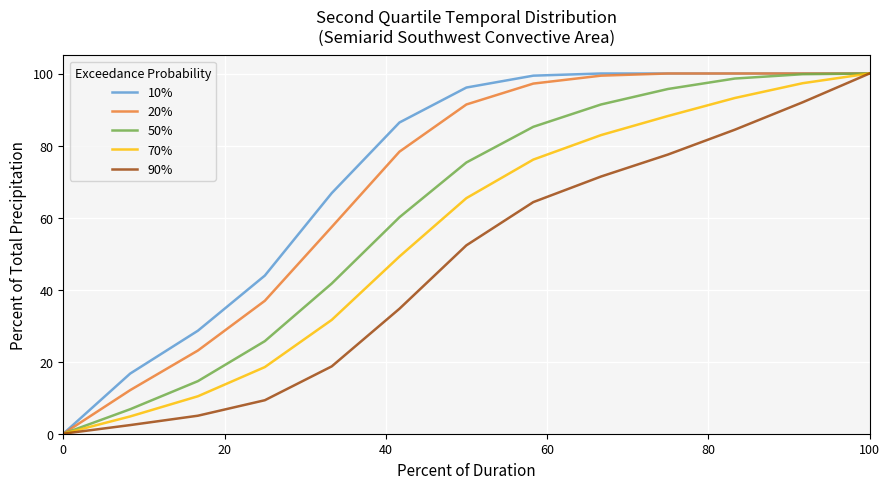

What is the highest value of the 90% series?

100.0